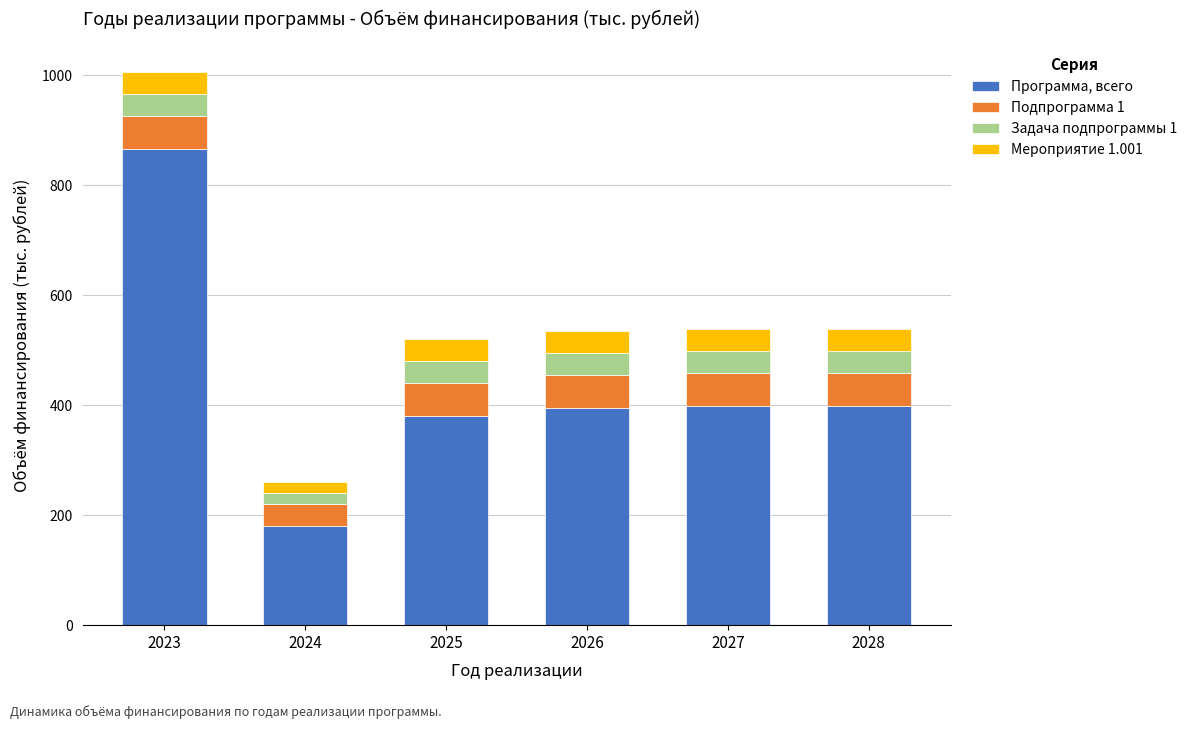

Does the chart contain any negative values?

No